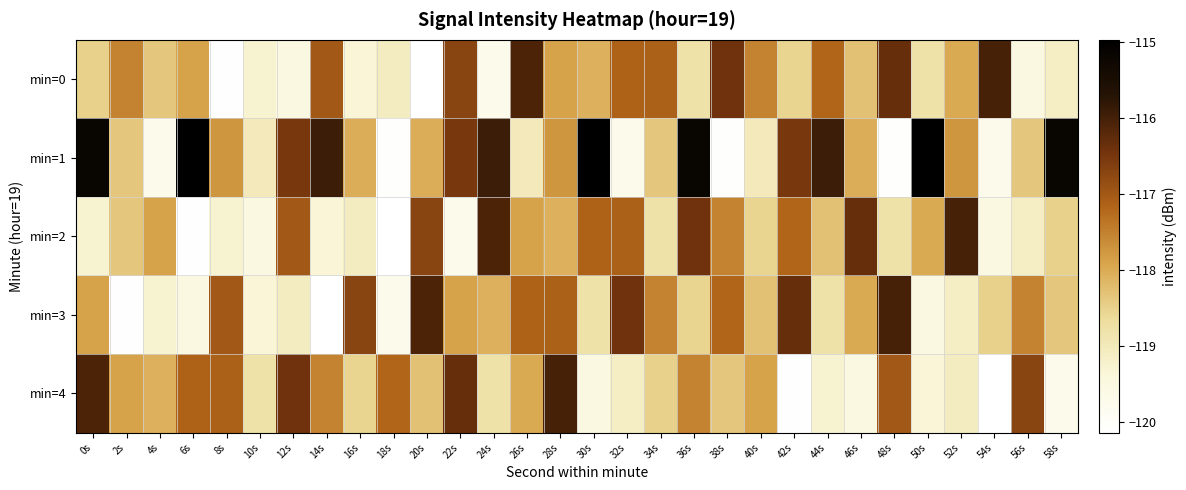

Which series has the largest total across all categories?

min=1